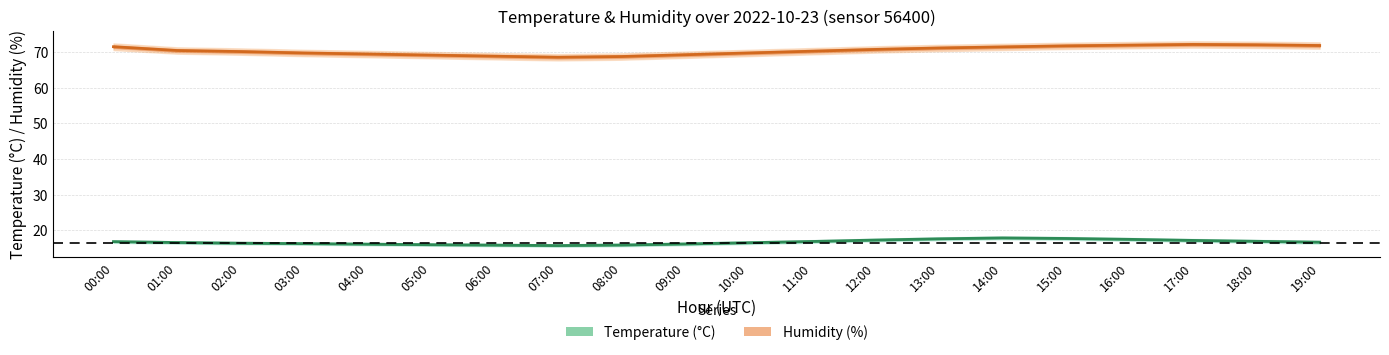

What is the value of the Temperature (°C) point at the 20th from the left?

16.6